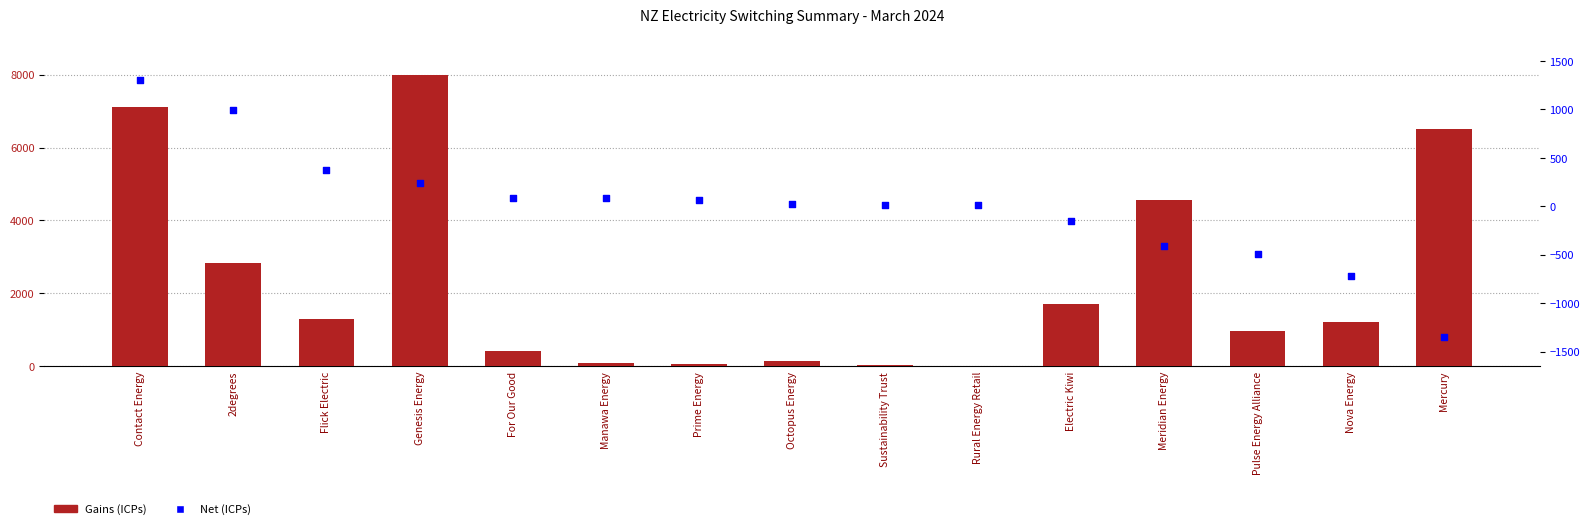

Which series reaches the minimum Y coordinate?

Net (ICPs)